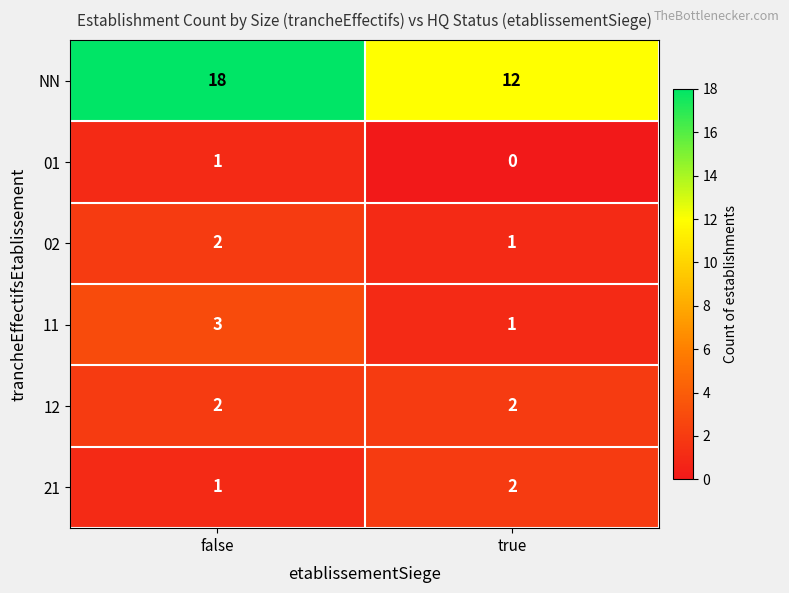

What is the total value across all series at false?

27